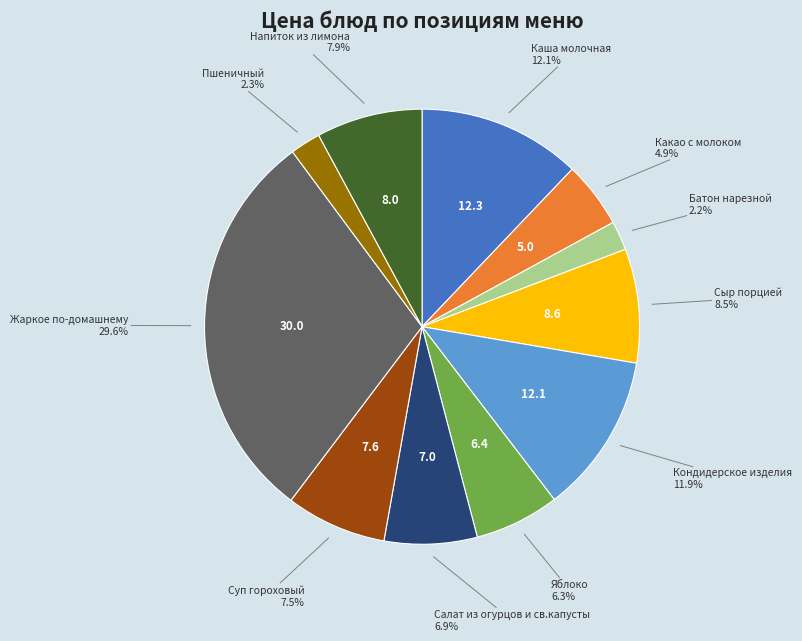

Does Яблоко account for over 50% of the chart?

No